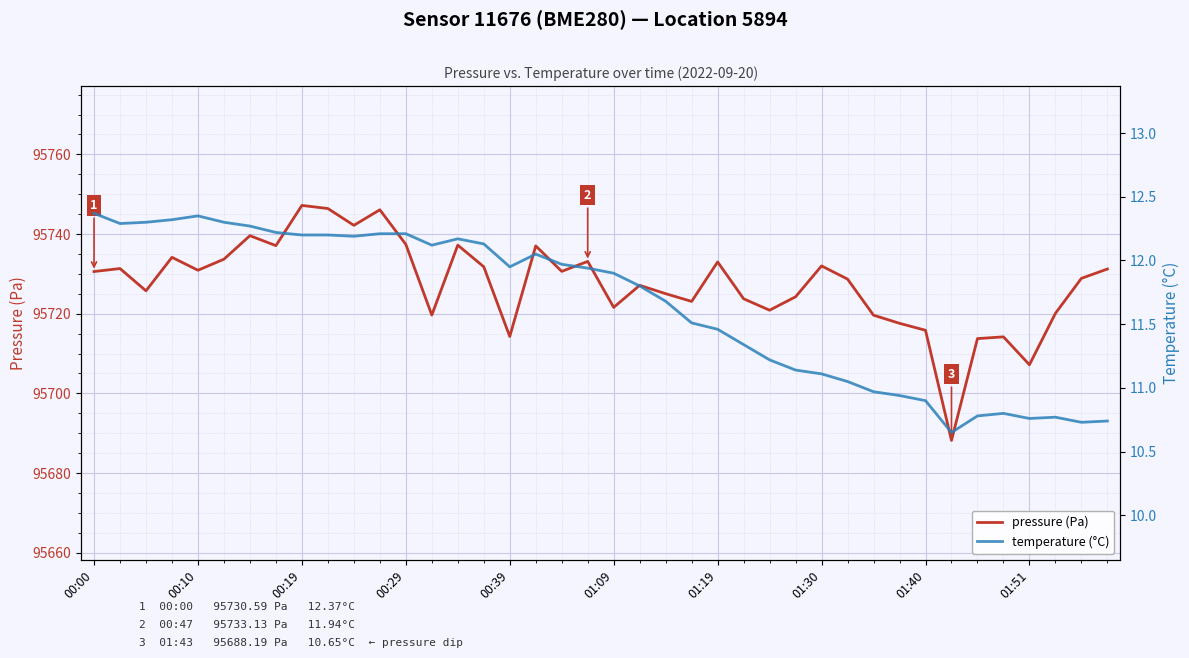

Does the chart display data point markers on the line(s)?

No